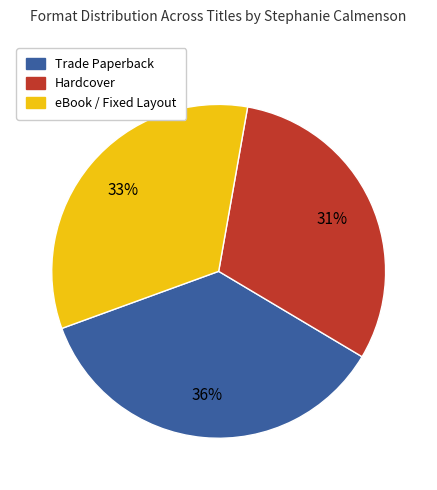

Is there a majority slice in this chart?

No